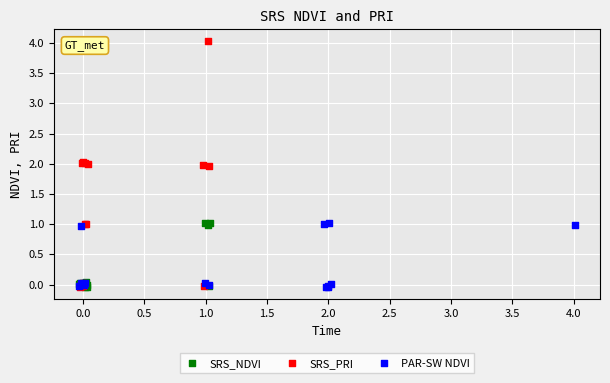

Which series has the largest Y range (max minus min)?

SRS_PRI